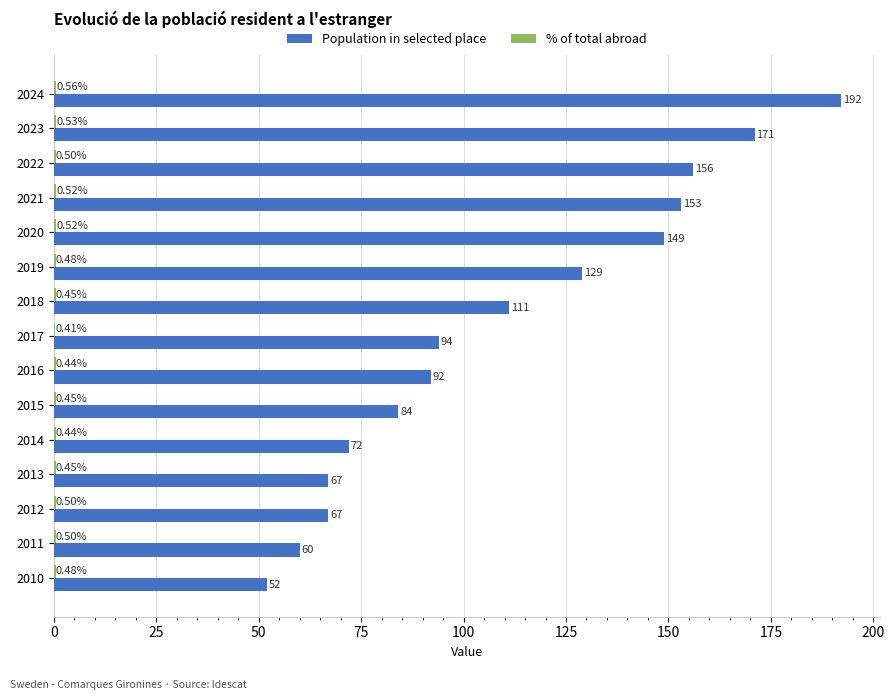

What is the sum of the Population in selected place values at 2012 and 2017?

161.0